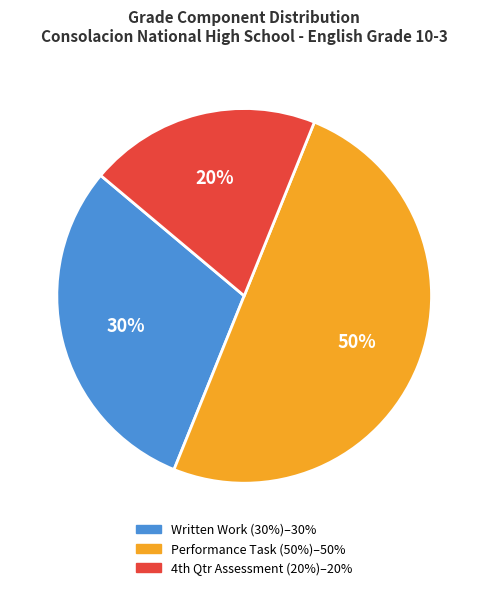

To the nearest percent, what is the average slice percentage?

33%